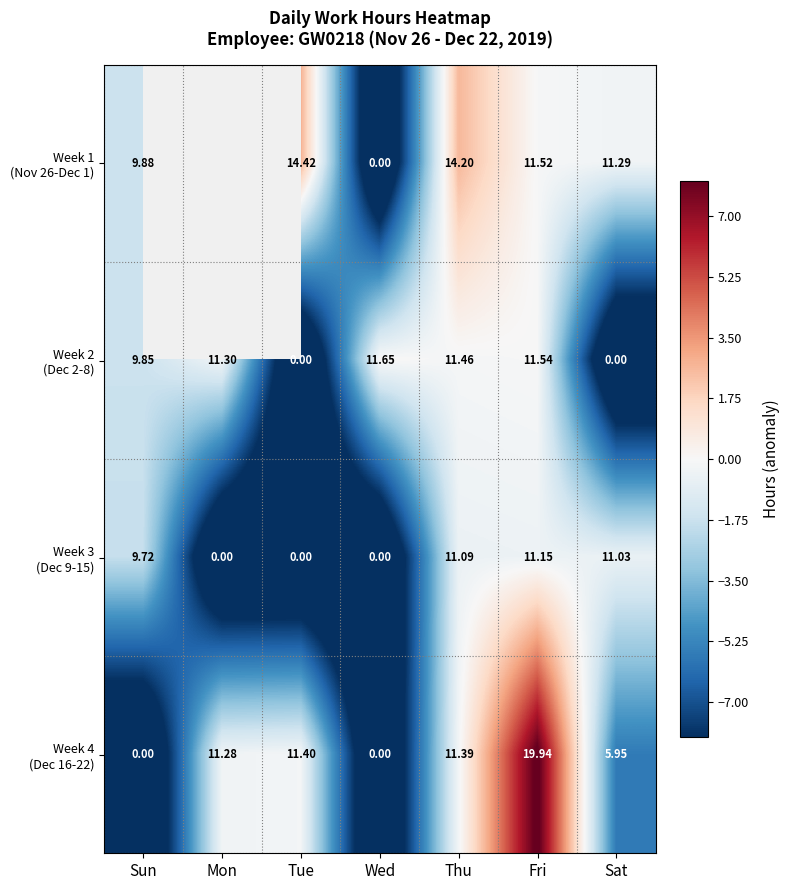

At which category is the sum across all series the highest?

Fri